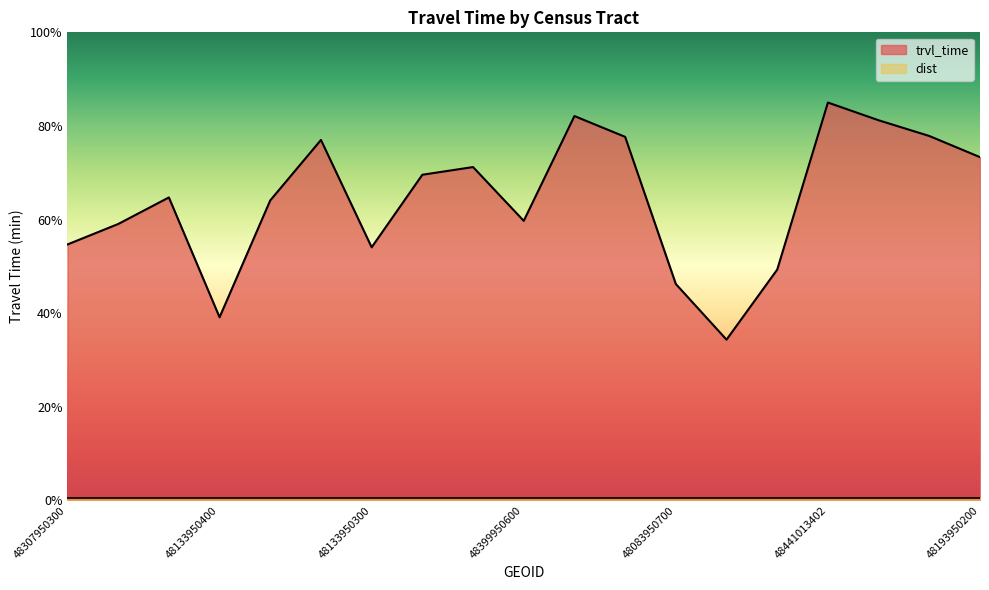

Read the value at 48193950200.

73.3